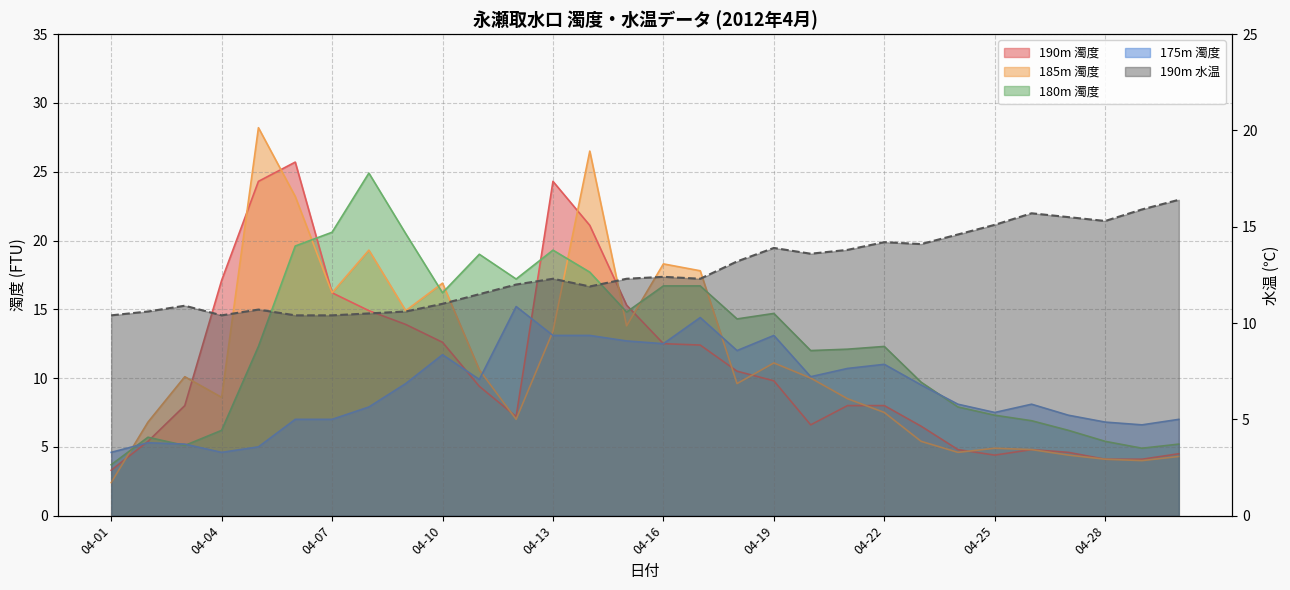

The 185m 濁度 series shows 16.9 at 04-10. True or false?

True